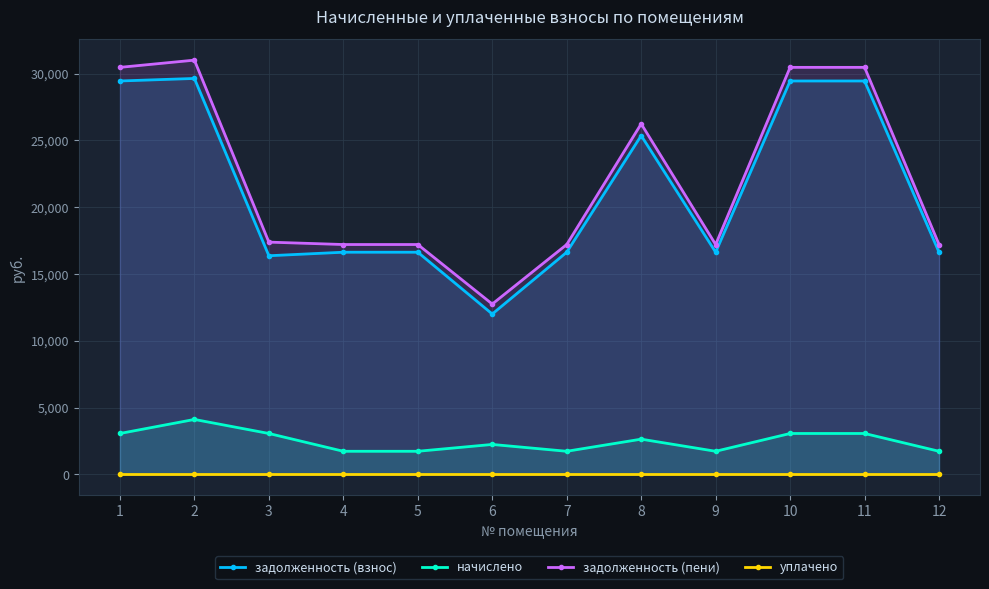

Is the value of уплачено at 2 greater than the value of начислено at 10?

No